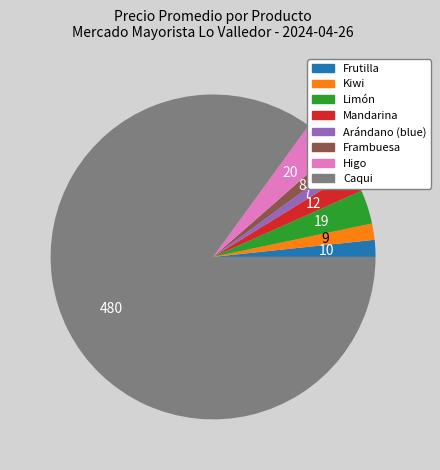

What is the largest slice in the pie chart?

Caqui